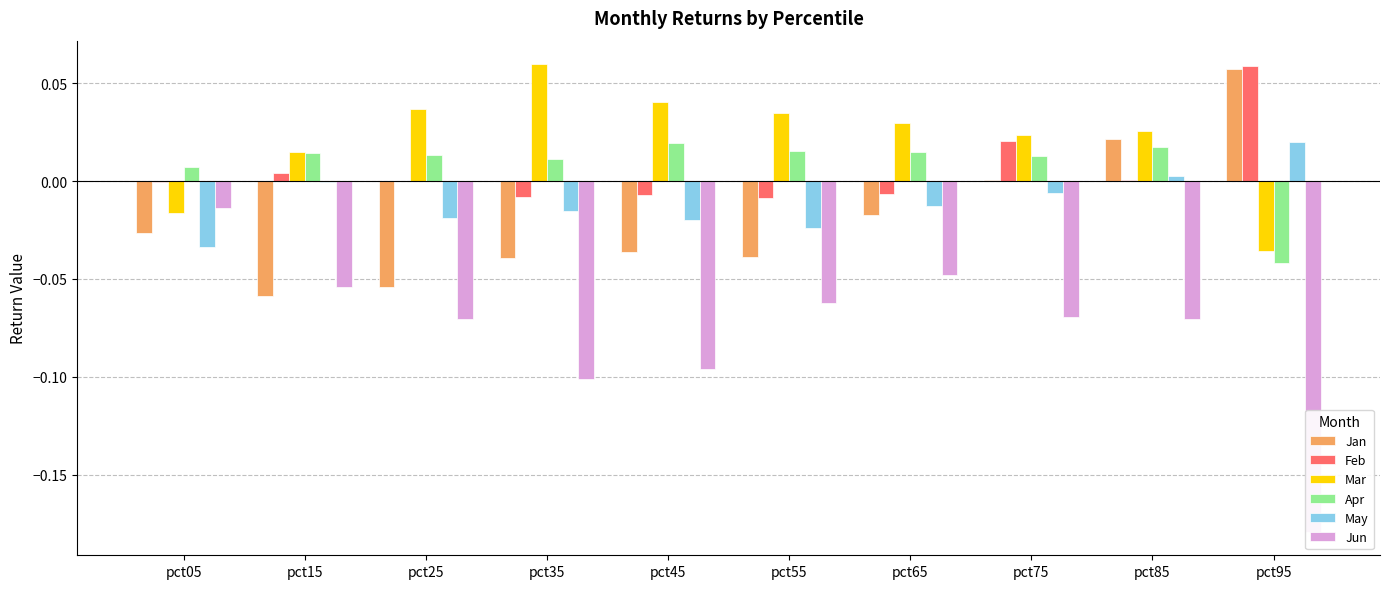

What is the difference between the highest and lowest values at pct75?

0.1